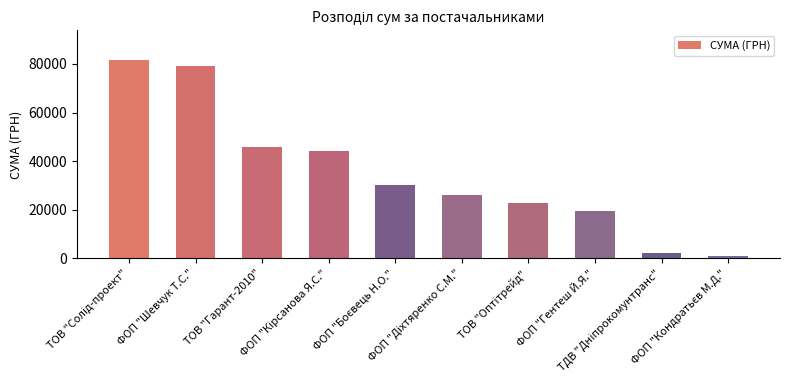

What value does the data have at ТОВ "Гарант-2010"?

45756.0